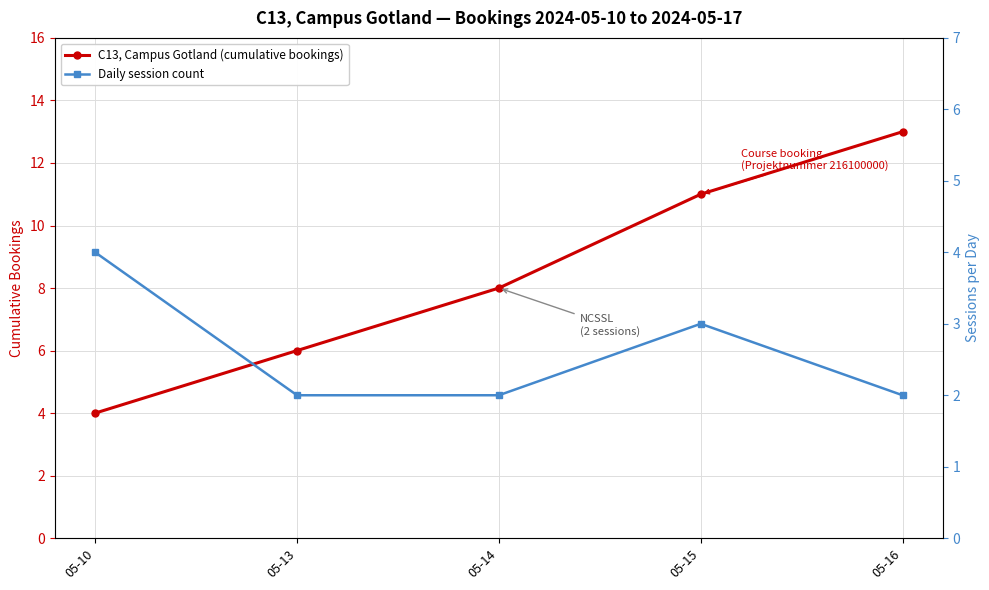

Rank the categories by C13, Campus Gotland (cumulative bookings) value from highest to lowest.

05-16, 05-15, 05-14, 05-13, 05-10